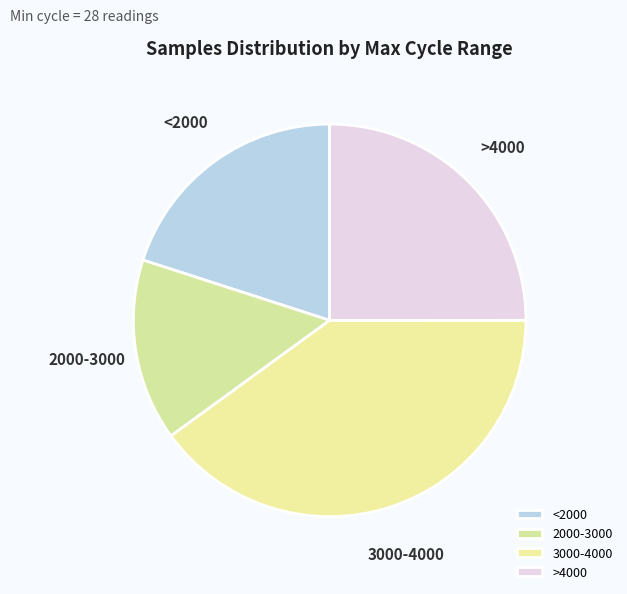

The 2000-3000 slice represents 6% of the pie. True or false?

False